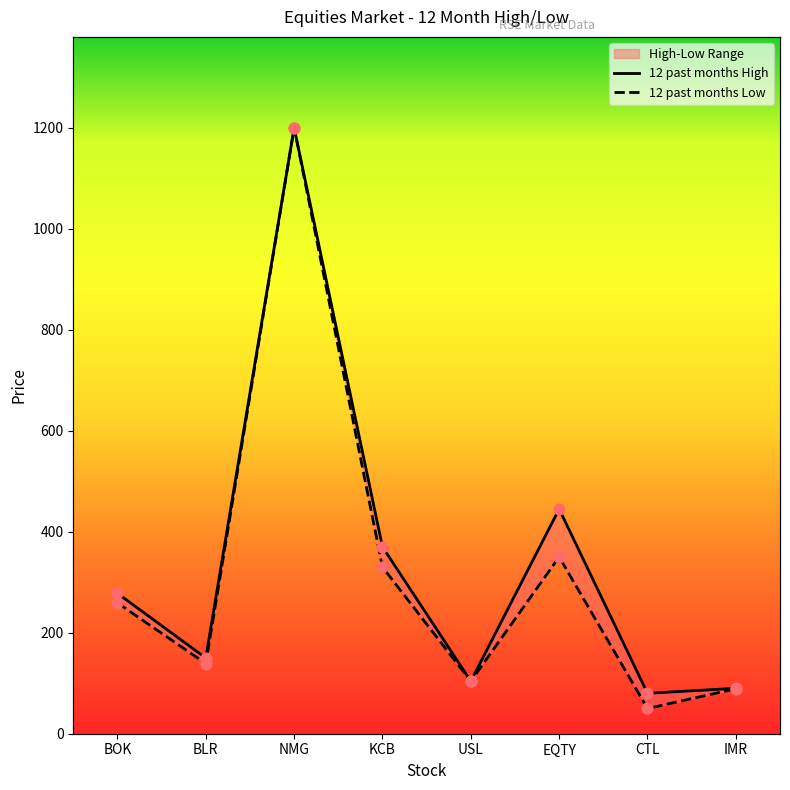

At which category is the sum across all series the highest?

NMG